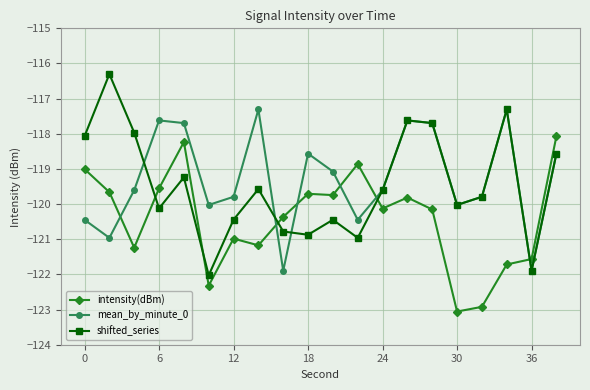

How many values in the intensity(dBm) series exceed -120?

9